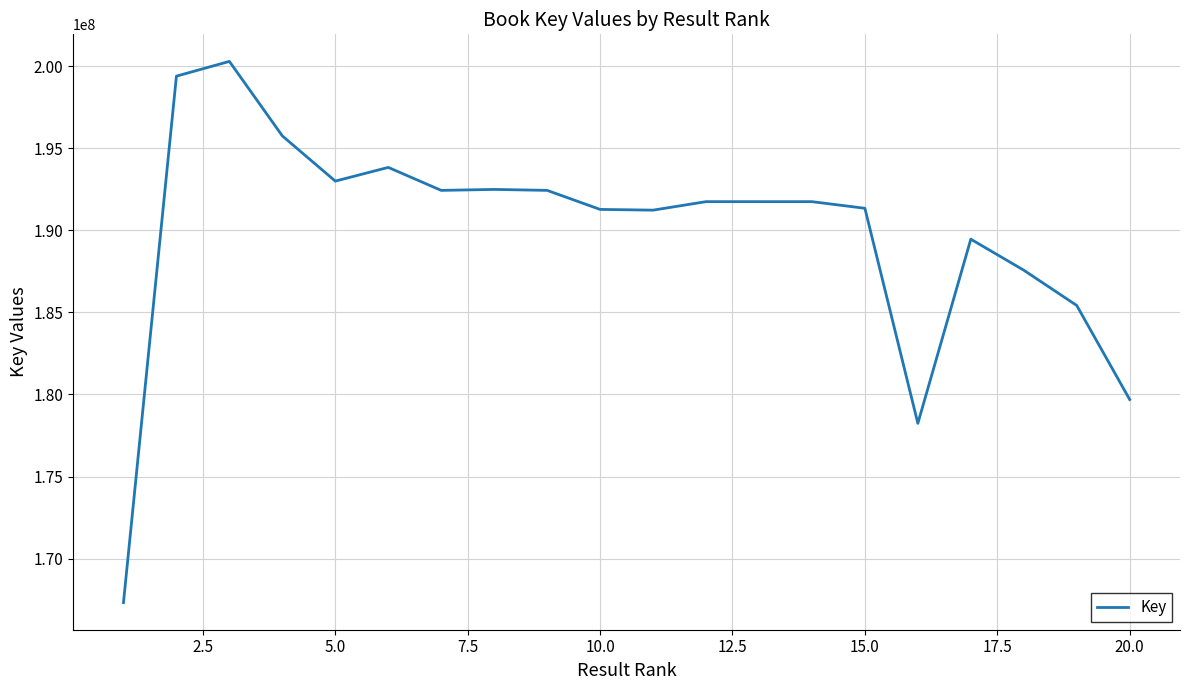

What is the sum of all values?

3796485623